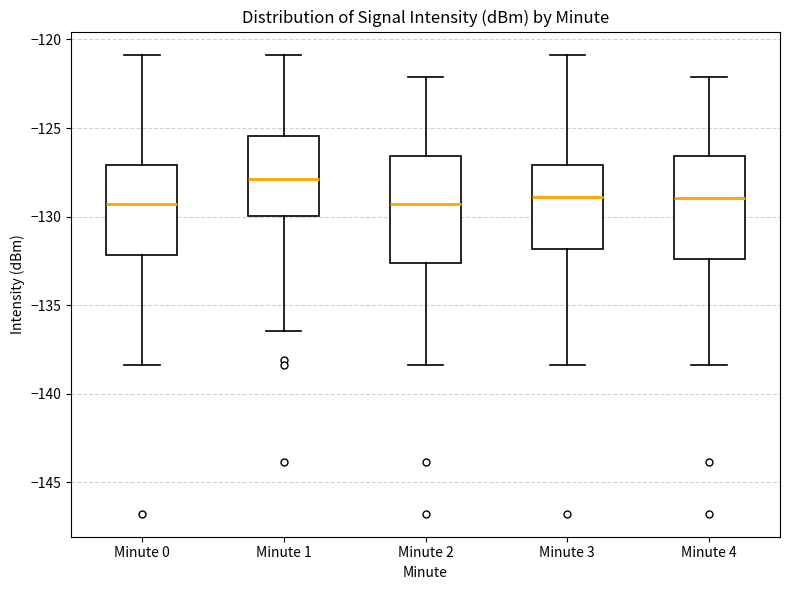

Reading left to right, read every box against the y-axis: the position of its median line, the range the box covers, and the ends of its whiskers. The values are not printed on the chart, so give them approximately, as read against the axis.

Minute 0: median -129.5, box -132.0 to -127.0, whiskers -138.5 to -121.0
Minute 1: median -128.0, box -130.0 to -125.5, whiskers -136.5 to -121.0
Minute 2: median -129.5, box -132.5 to -126.5, whiskers -138.5 to -122.0
Minute 3: median -129.0, box -132.0 to -127.0, whiskers -138.5 to -121.0
Minute 4: median -129.0, box -132.5 to -126.5, whiskers -138.5 to -122.0